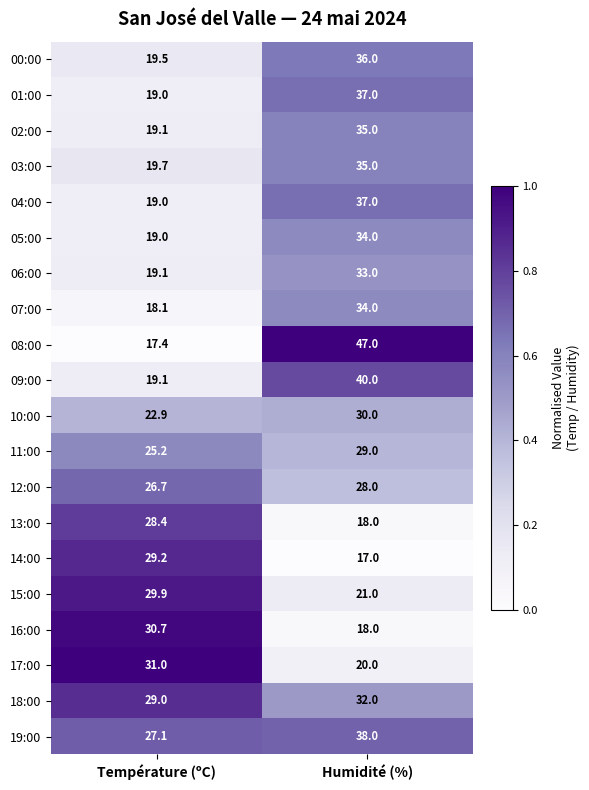

List the labels in order of 08:00 value, largest first.

Humidité (%), Température (ºC)